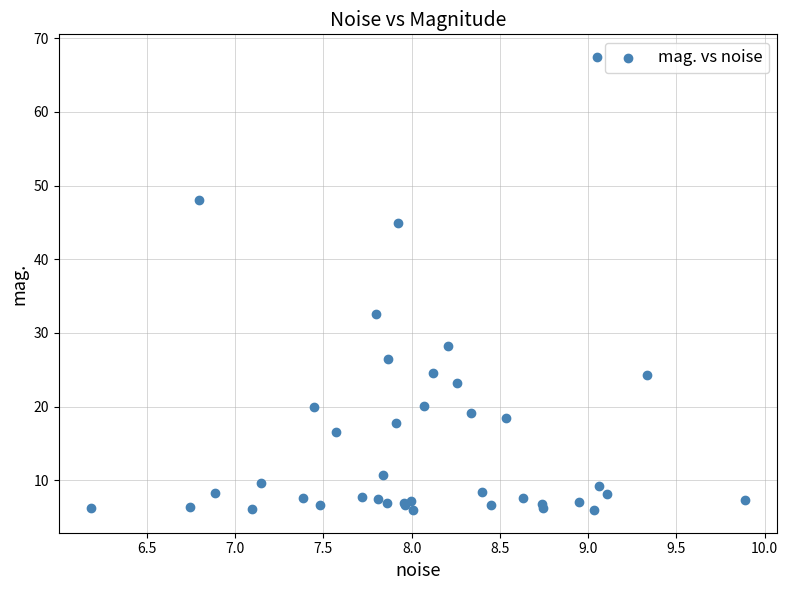

What Y value in the scatter plot is closest to 36?

32.6